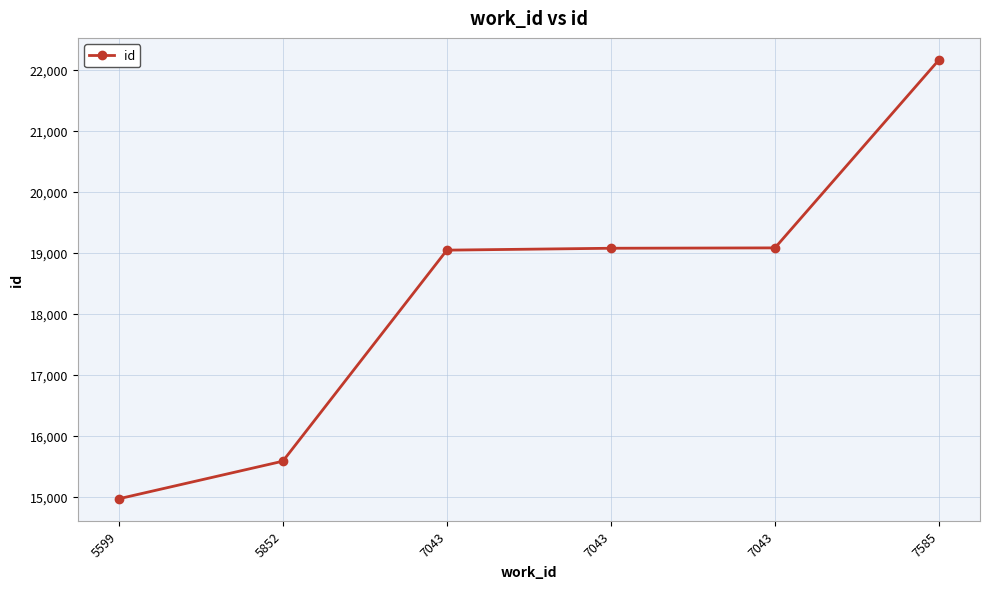

What is the maximum value shown in the chart?

22162